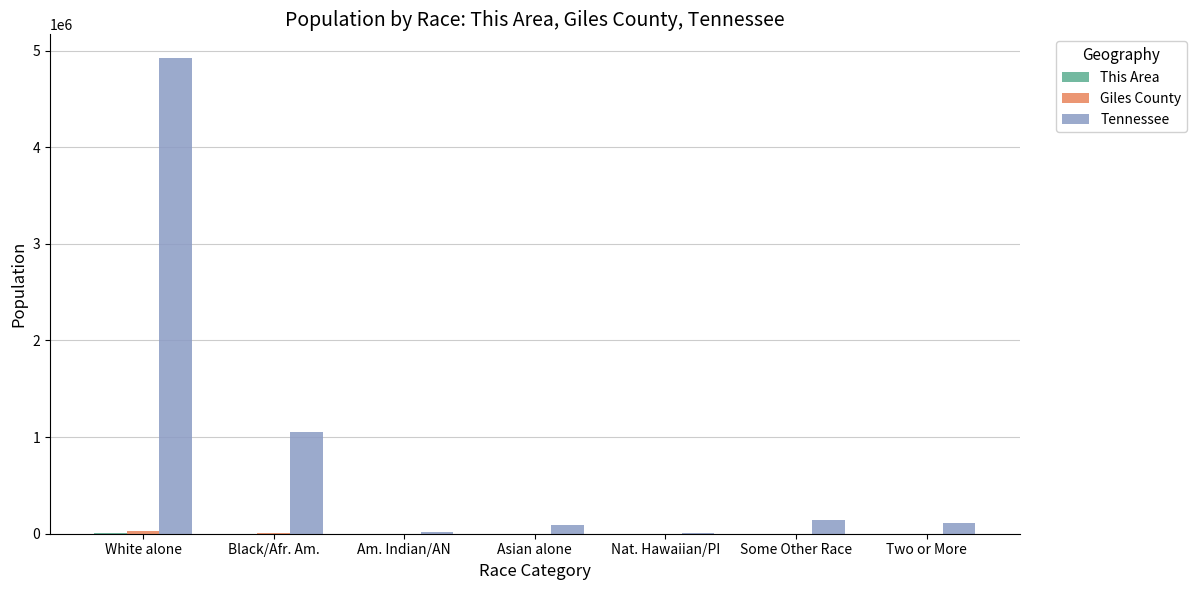

Which series has the largest total across all categories?

Tennessee